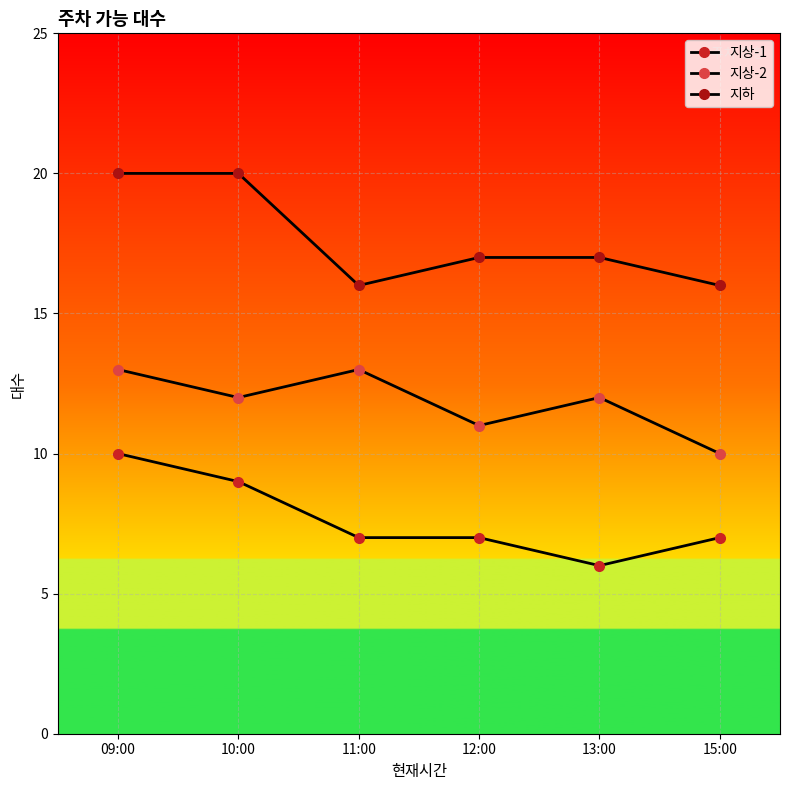

What is the total value across all series at 13:00?

35